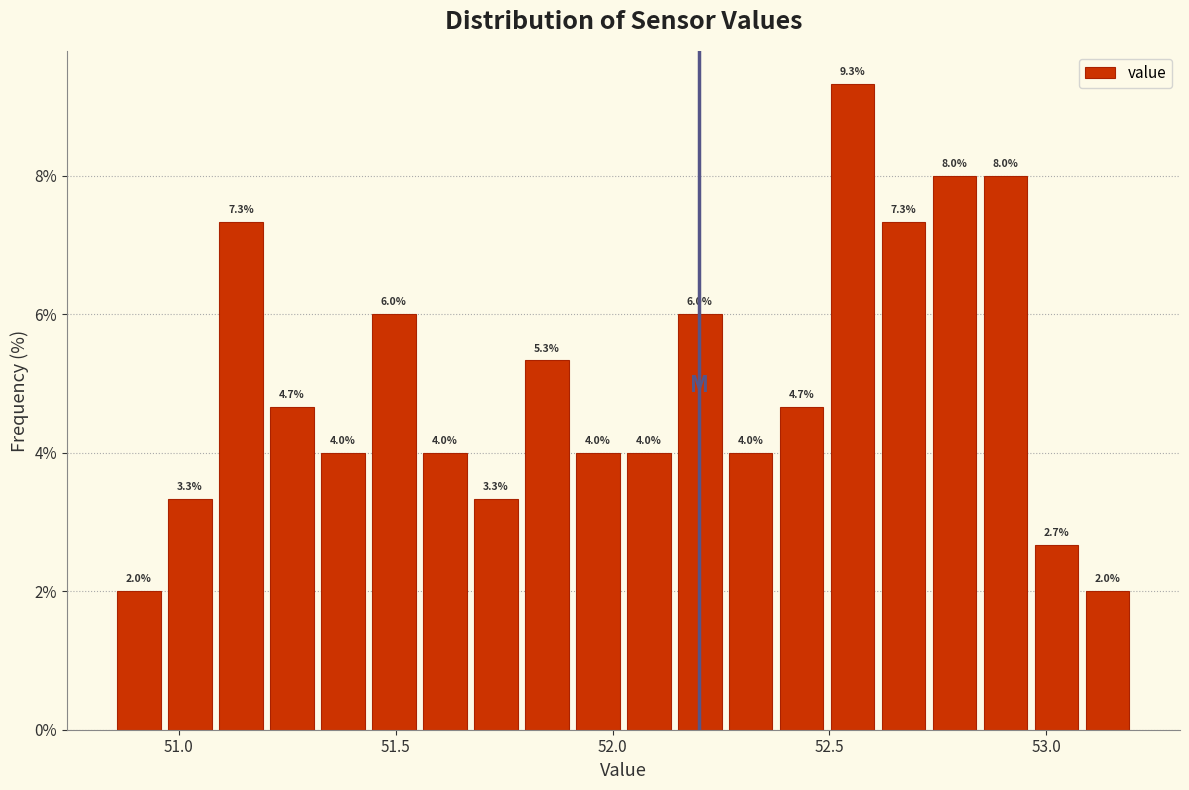

Around what value on the x-axis is the tallest bar? Give the approximate position of its centre, as read against the axis.

52.55